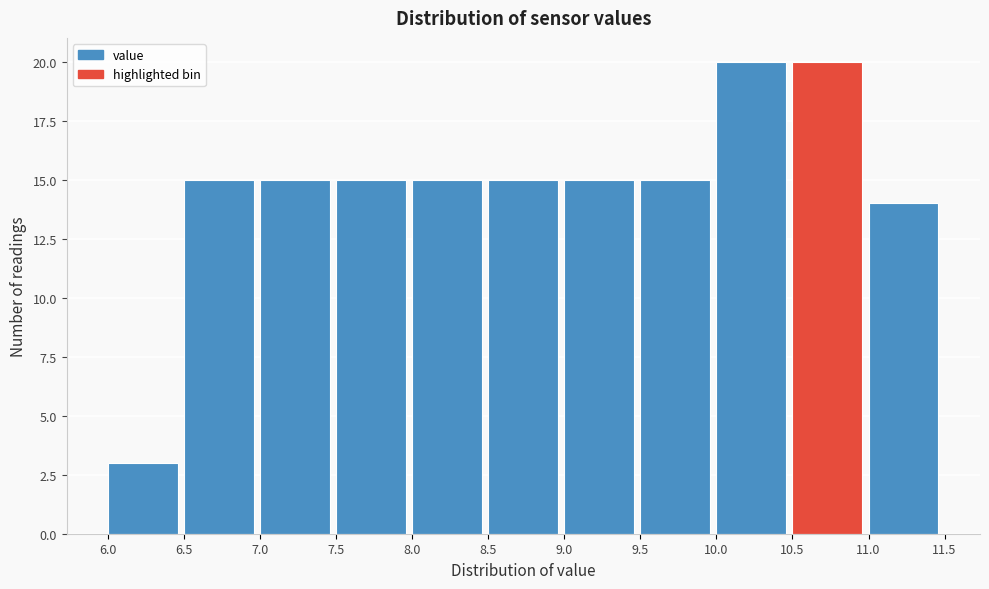

Reading left to right, transcribe this chart: for each bar, give the range it covers on the x-axis and its height. The values are not printed on the chart, so give them approximately, as read against the axis.

6.0 to 6.5: 3
6.5 to 7.0: 15
7.0 to 7.5: 15
7.5 to 8.0: 15
8.0 to 8.5: 15
8.5 to 9.0: 15
9.0 to 9.5: 15
9.5 to 10.0: 15
10.0 to 10.5: 20
10.5 to 11.0: 20
11.0 to 11.5: 14